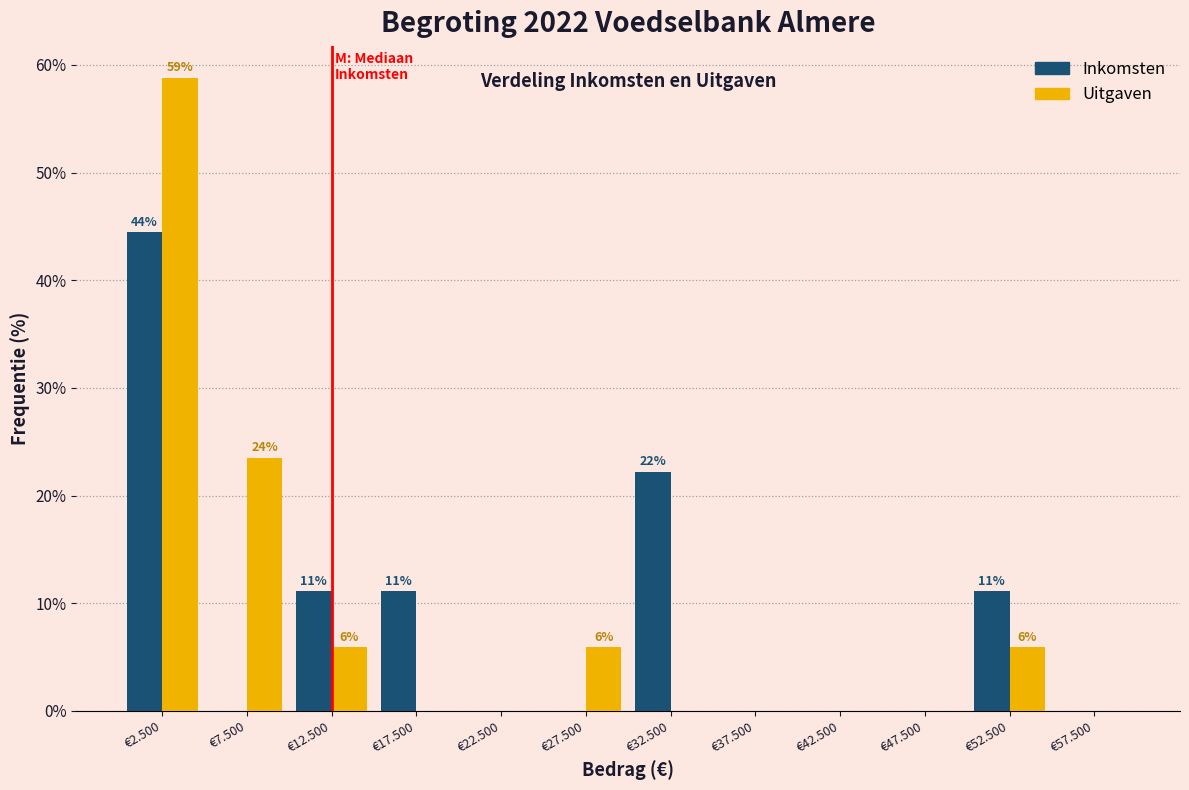

Reading left to right, transcribe all the data shown in this chart.

Inkomsten: €2.500=44.4	€7.500=0.0	€12.500=11.1	€17.500=11.1	€22.500=0.0	€27.500=0.0	€32.500=22.2	€37.500=0.0	€42.500=0.0	€47.500=0.0	€52.500=11.1	€57.500=0.0
Uitgaven: €2.500=58.8	€7.500=23.5	€12.500=5.9	€17.500=0.0	€22.500=0.0	€27.500=5.9	€32.500=0.0	€37.500=0.0	€42.500=0.0	€47.500=0.0	€52.500=5.9	€57.500=0.0